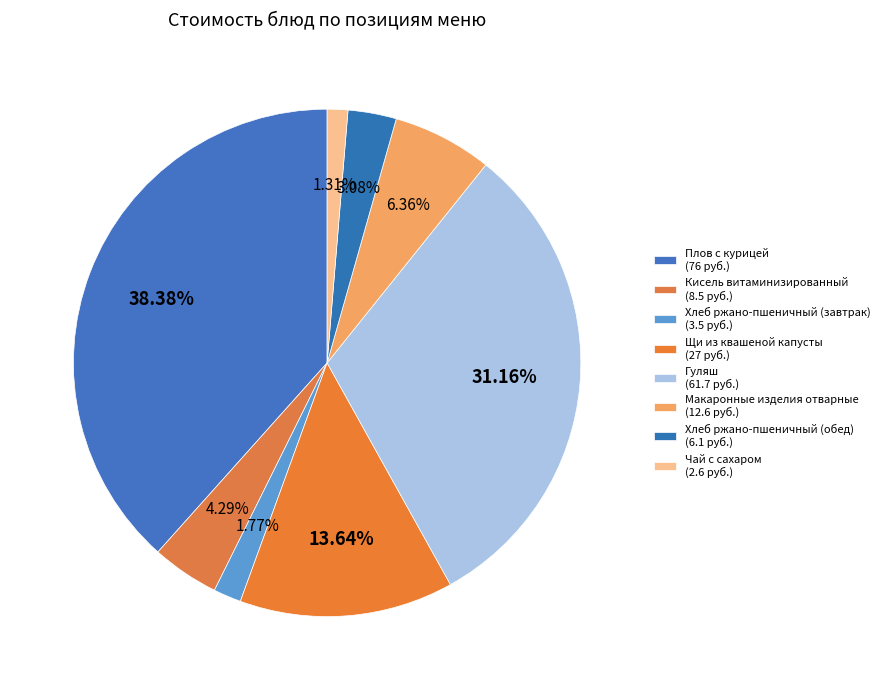

To the nearest percent, what portion does Хлеб ржано-пшеничный (обед) represent?

3%